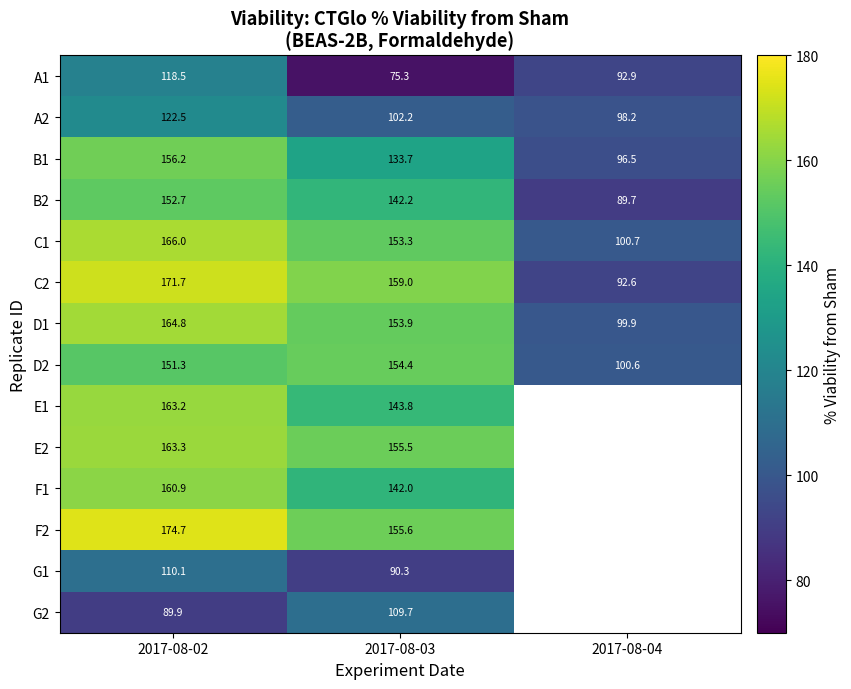

What is the difference between the second highest and minimum values in the D1 series?

54.0